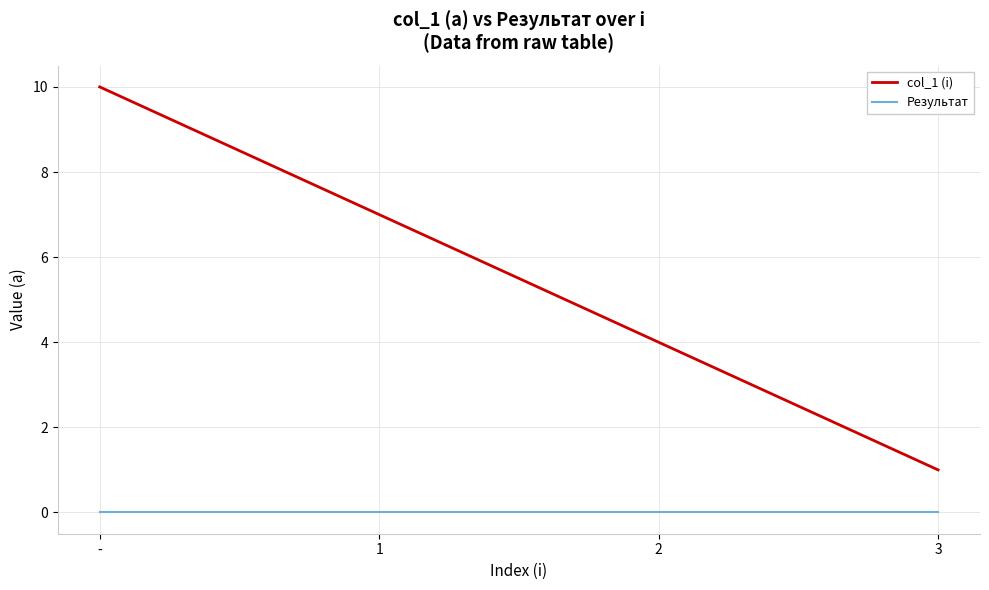

What is the difference between the highest and lowest values at -?

10